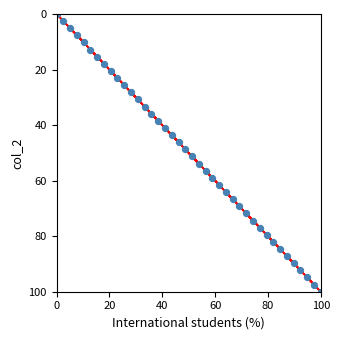

What is the range of X values (max minus min)?

100.0